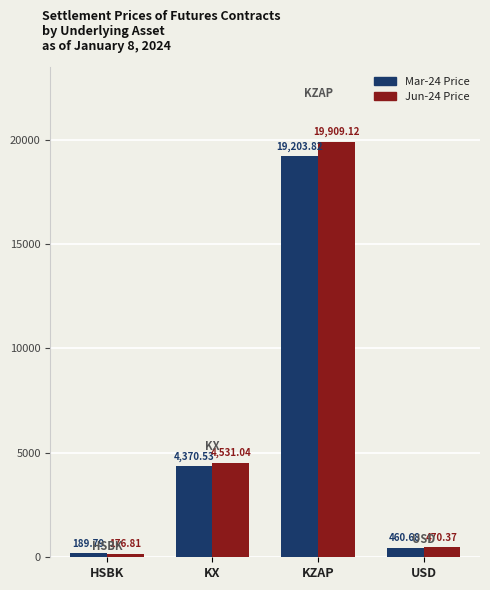

What is the difference between the highest and lowest values at USD?

9.7